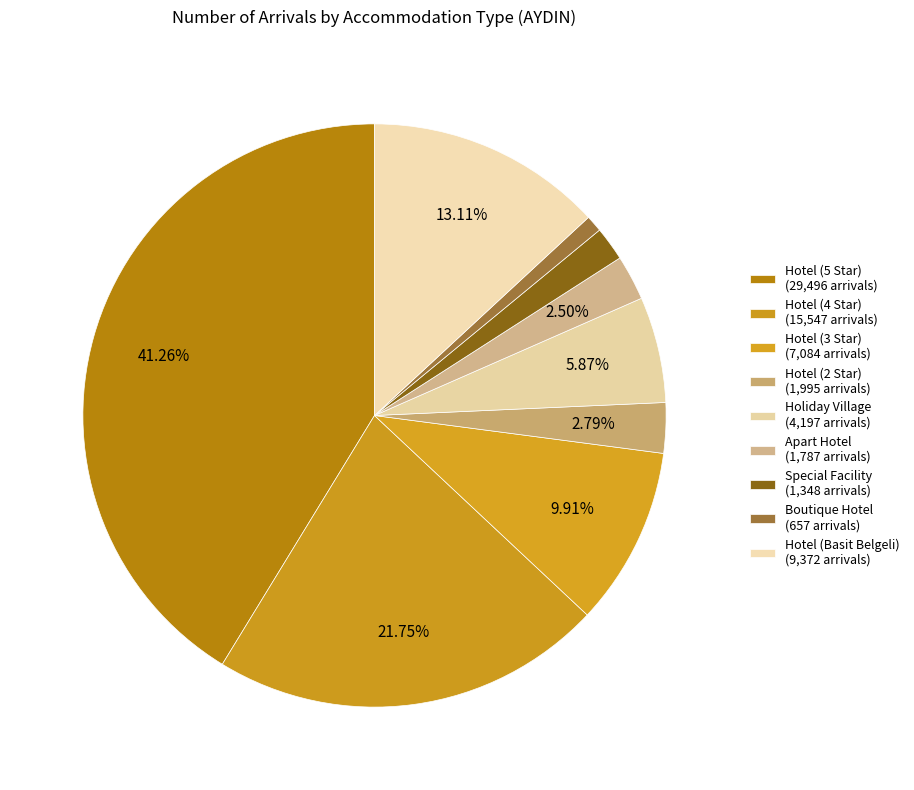

What is the ratio of the value at Boutique Hotel to the value at Special Facility?

0.5